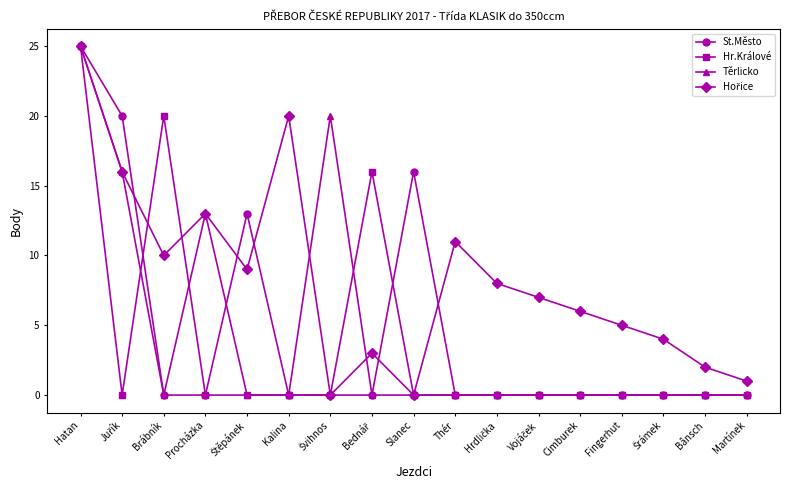

How many data points does each series have?

17